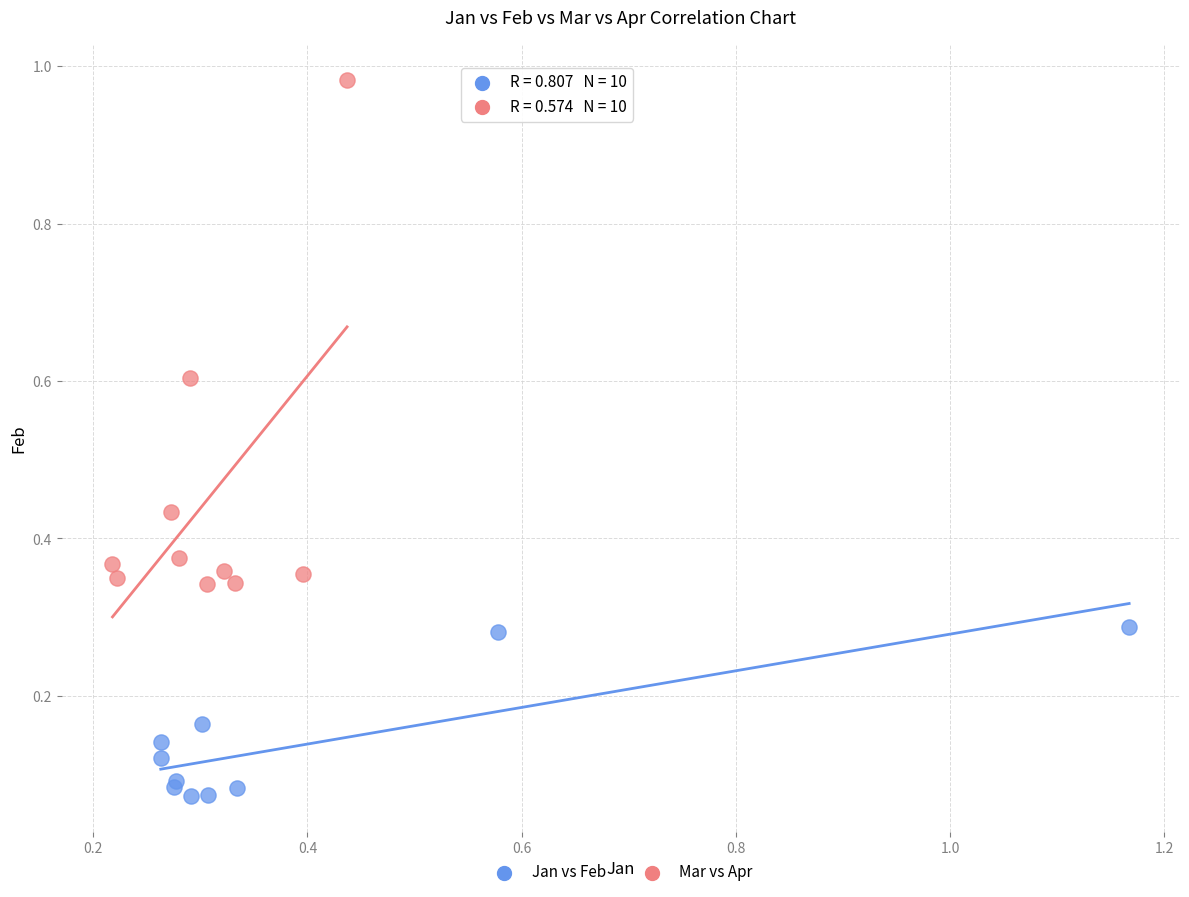

Which series contains the highest Y value?

Mar vs Apr